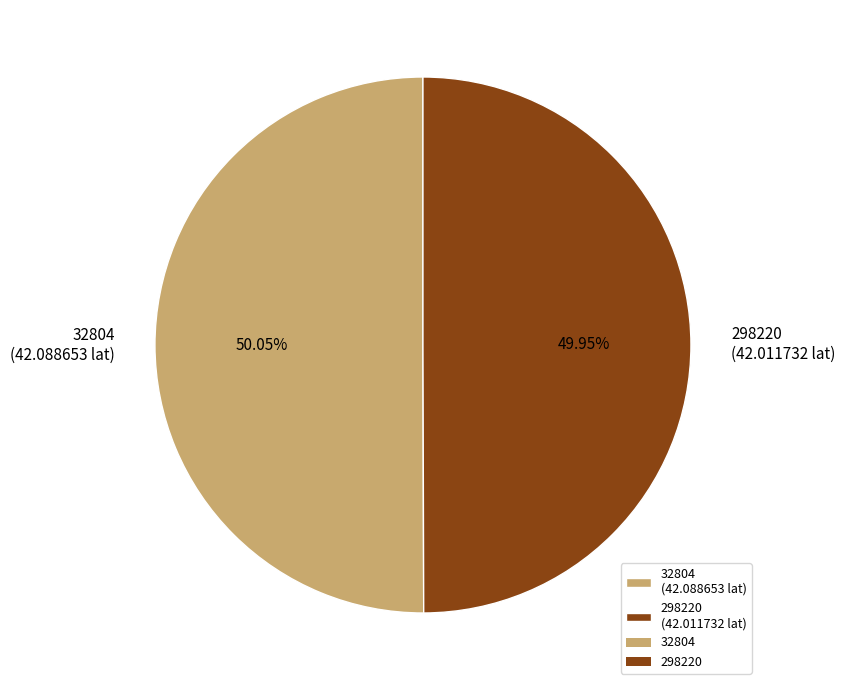

Does any single category account for the majority?

Yes